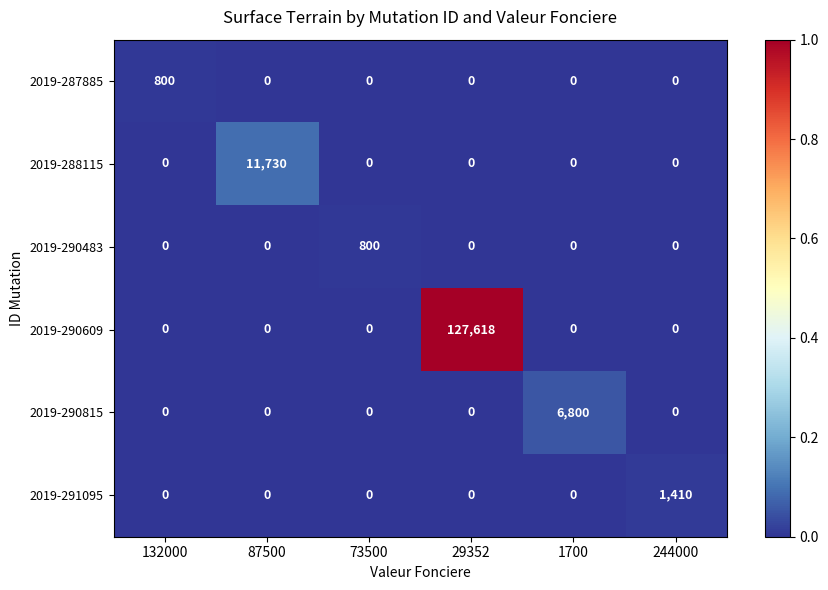

How many positive values does the 2019-288115 series have?

1